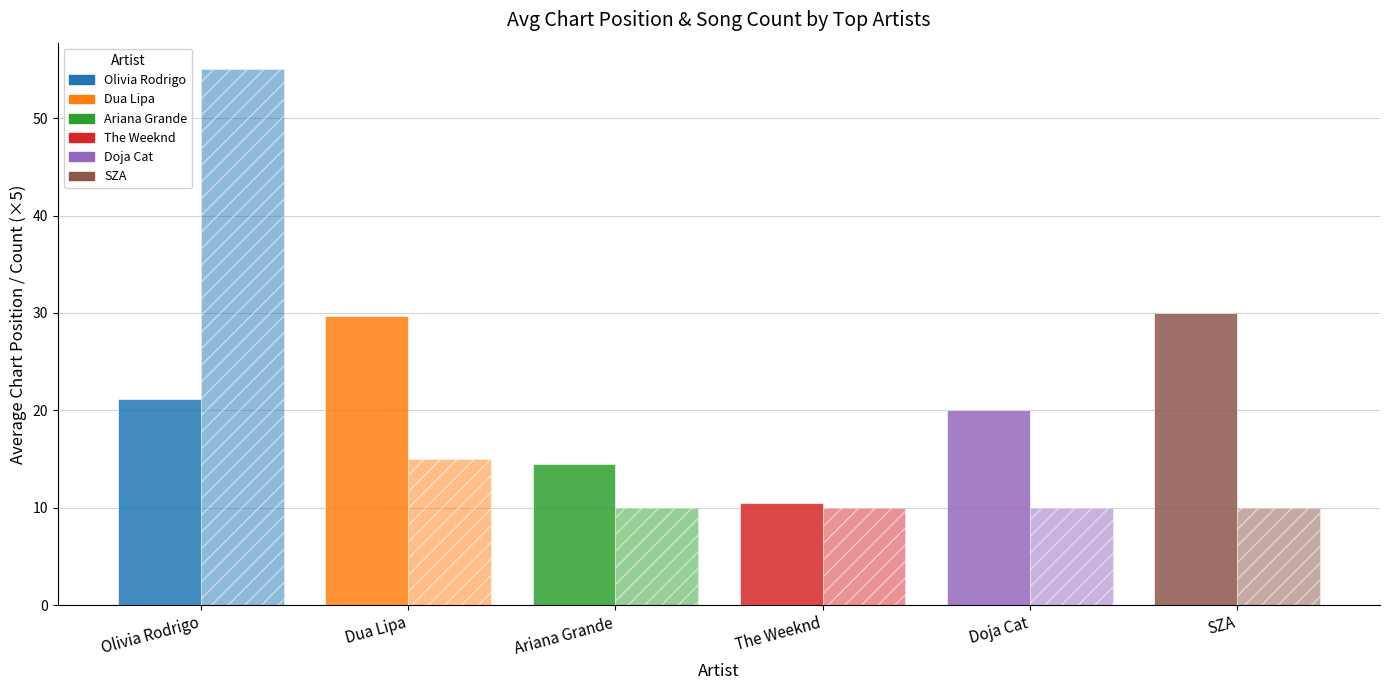

How many distinct data groups are displayed?

2